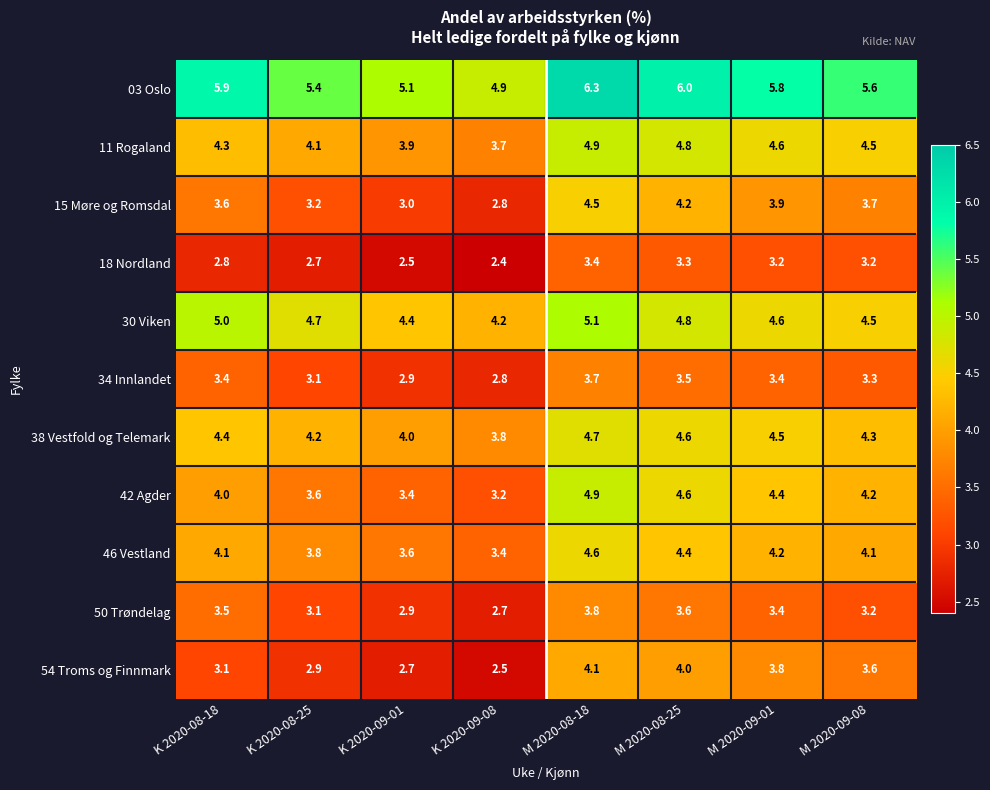

True or false: 46 Vestland has a value of 3.8 at K 2020-08-25.

True